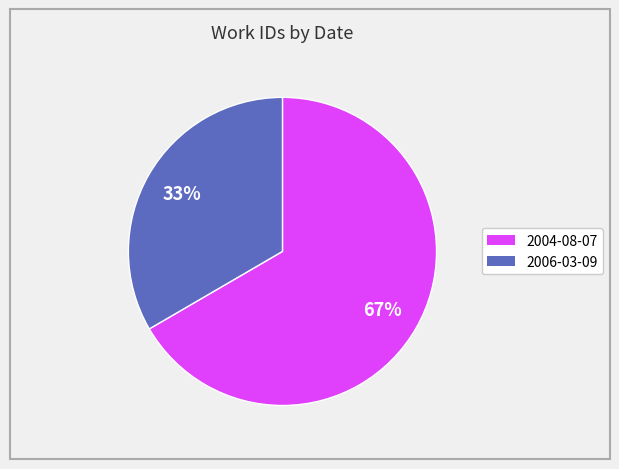

To the nearest percent, what is the average slice percentage?

50%